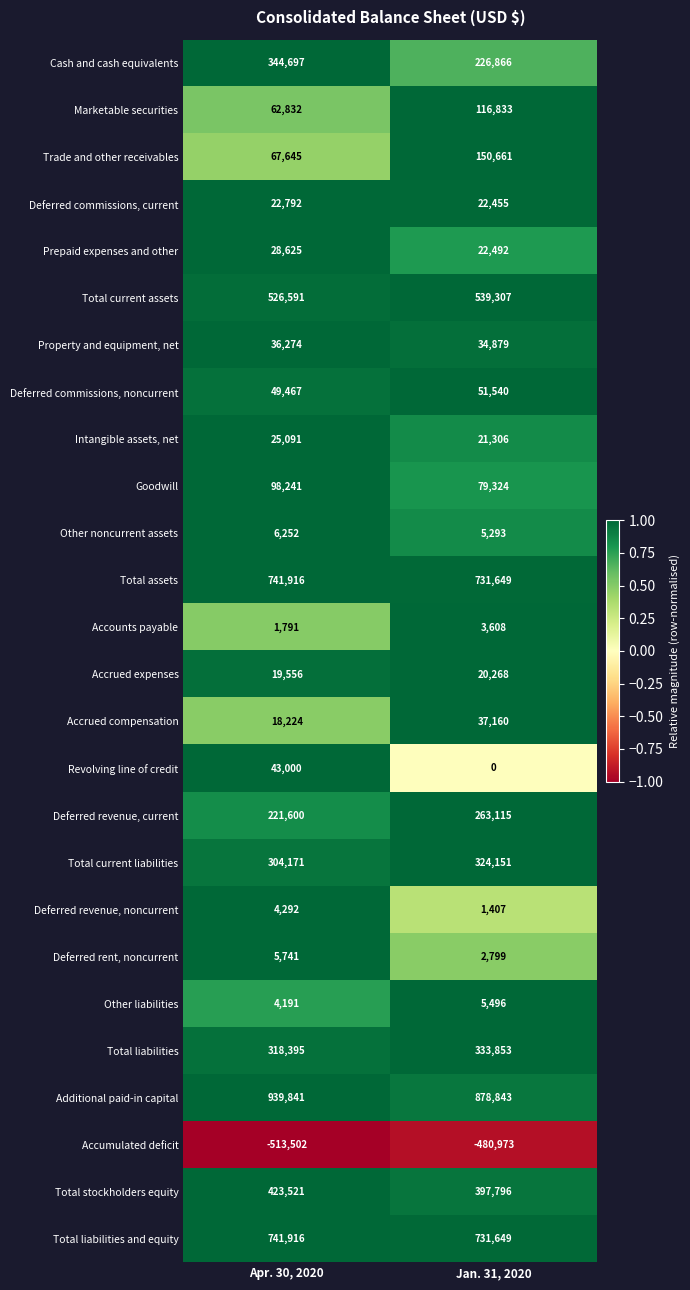

What is the sum of all Accounts payable values?

5399